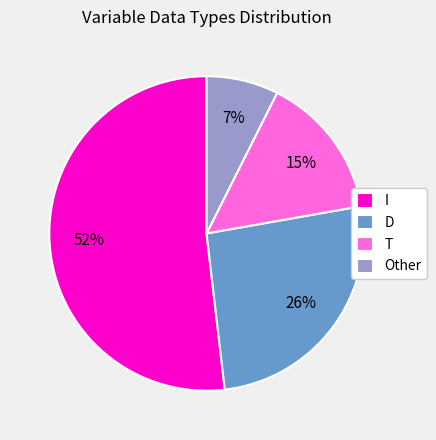

To the nearest percent, what is the difference between the I and D slice percentages?

26%